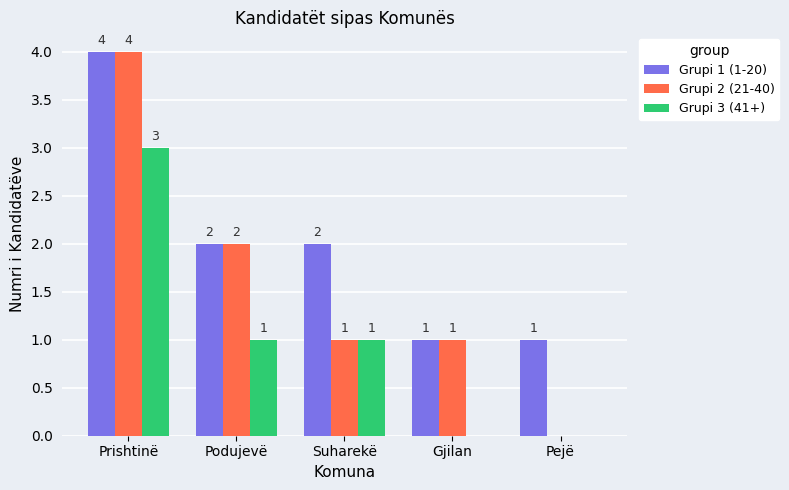

How many distinct data groups are displayed?

3